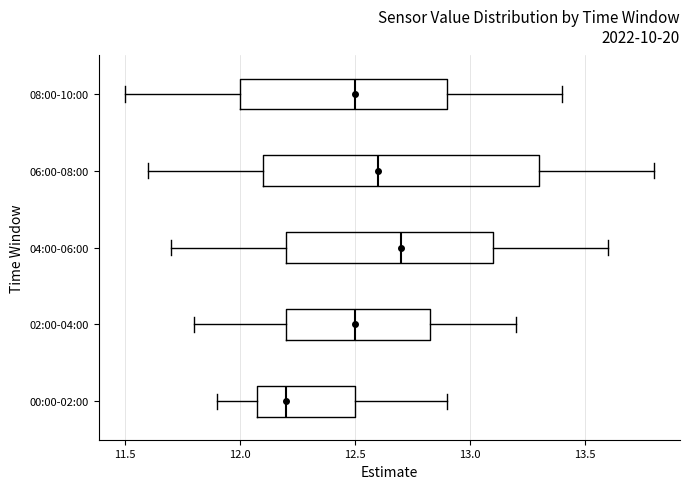

Which box's median line is the furthest to the right?

04:00-06:00